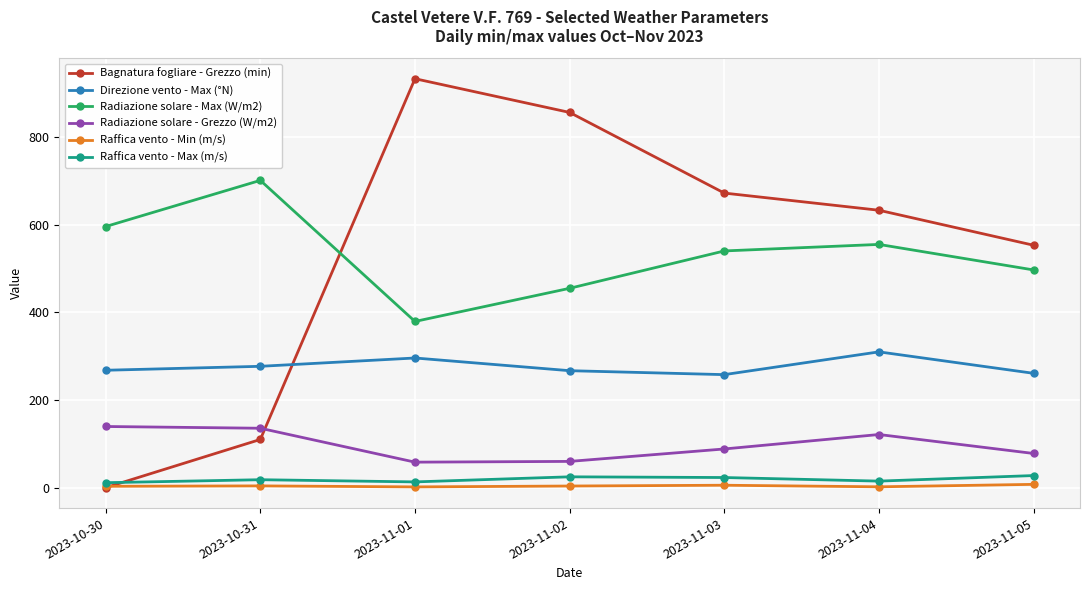

What is the difference between the Radiazione solare - Grezzo (W/m2) values at 2023-11-03 and 2023-11-04?

33.0